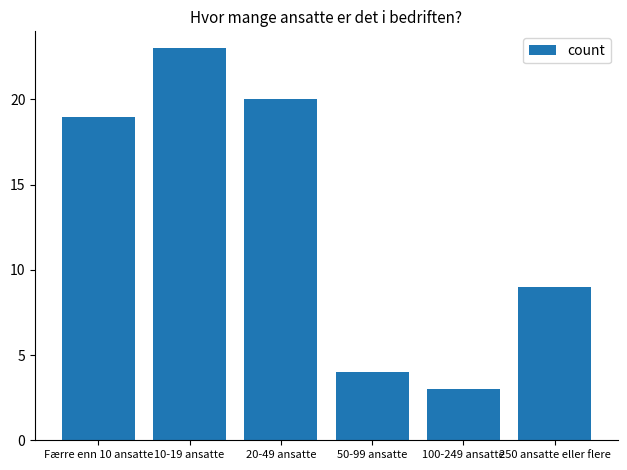

Between 100-249 ansatte and 250 ansatte eller flere, which is larger?

250 ansatte eller flere